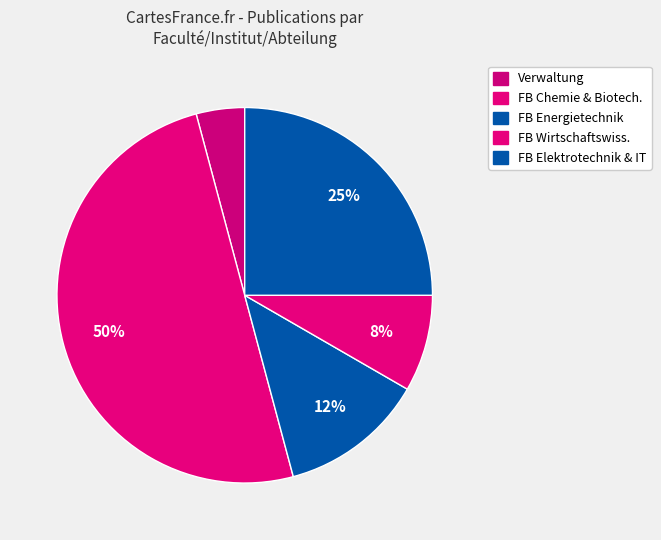

Which category has the smallest portion of the pie?

Verwaltung